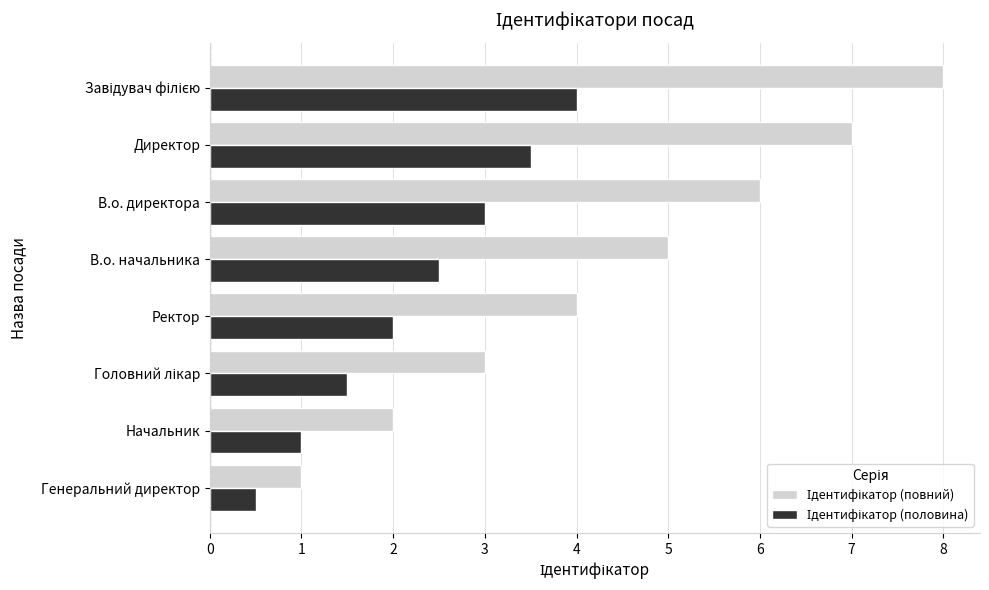

What is the spread (max minus min) of values at Начальник?

1.0